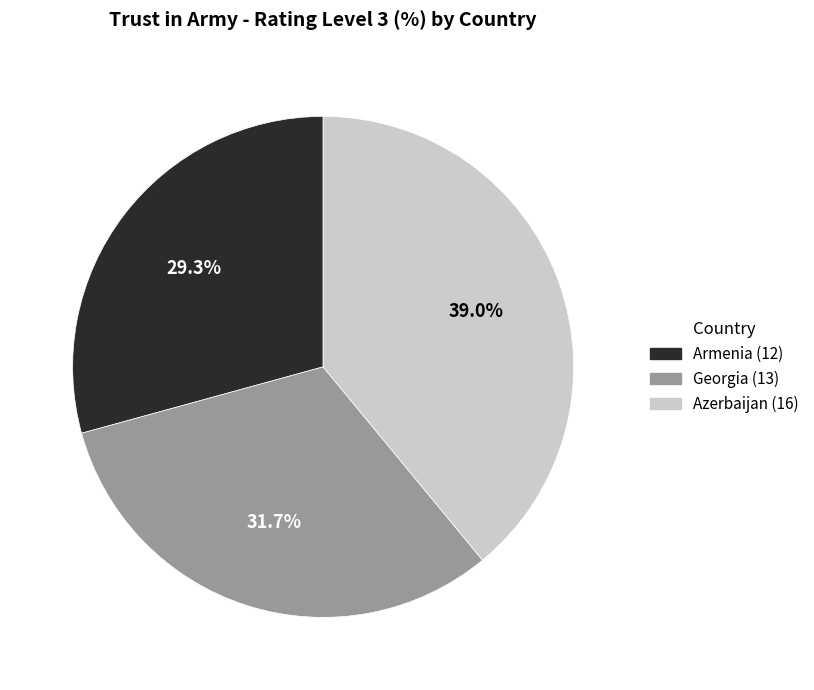

Is it true that Azerbaijan is 39% of the pie?

True